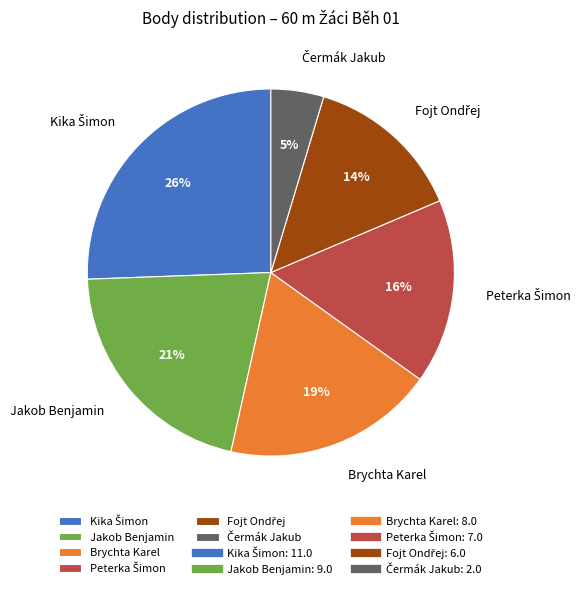

True or false: Jakob Benjamin accounts for 30% of the total.

False